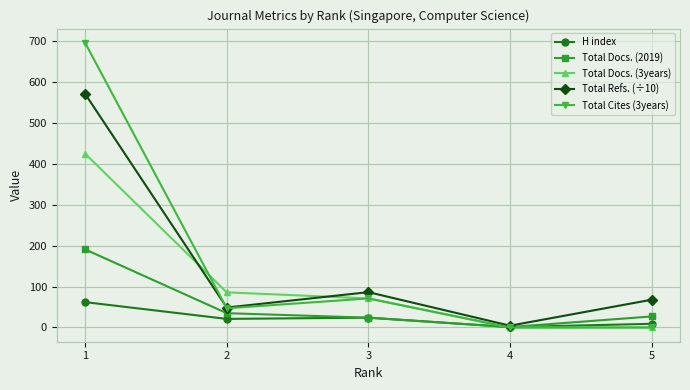

At which category does Total Cites (3years) reach its first local valley?

2